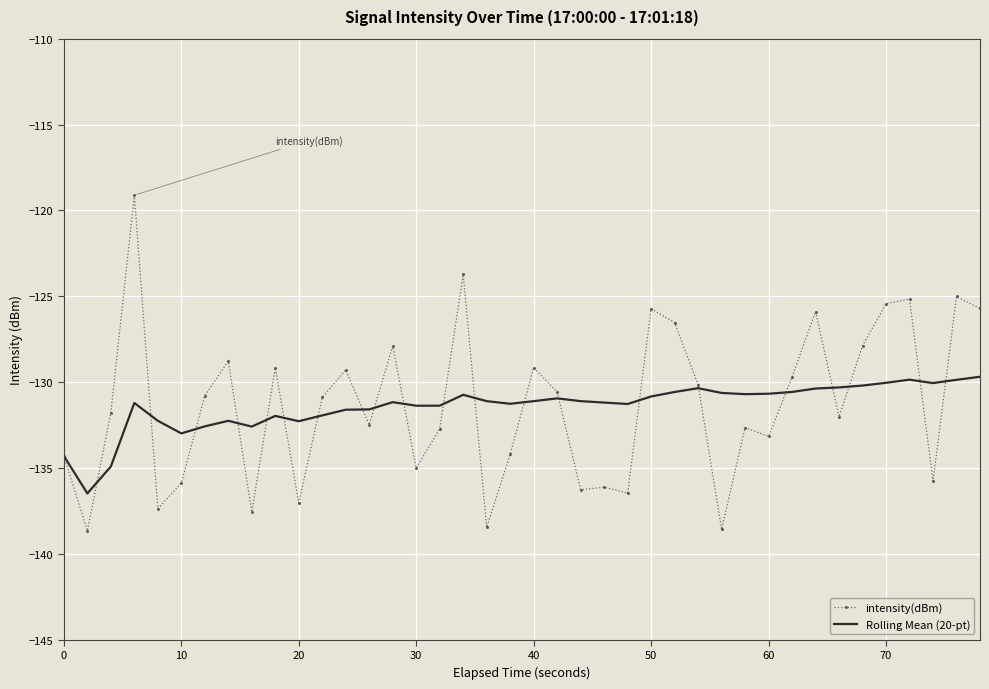

What is the difference between the maximum and second lowest values in the intensity(dBm) series?

19.5